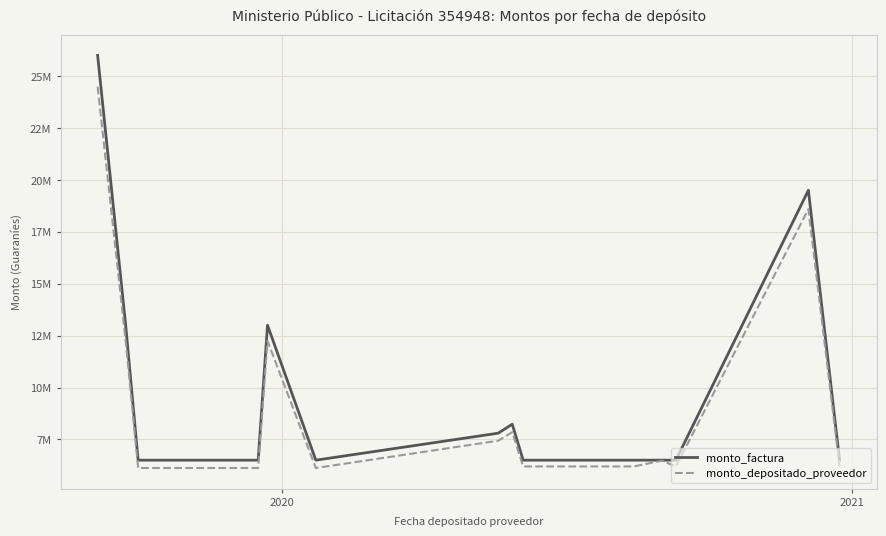

At which label is monto_factura closest to 16250000?

2020